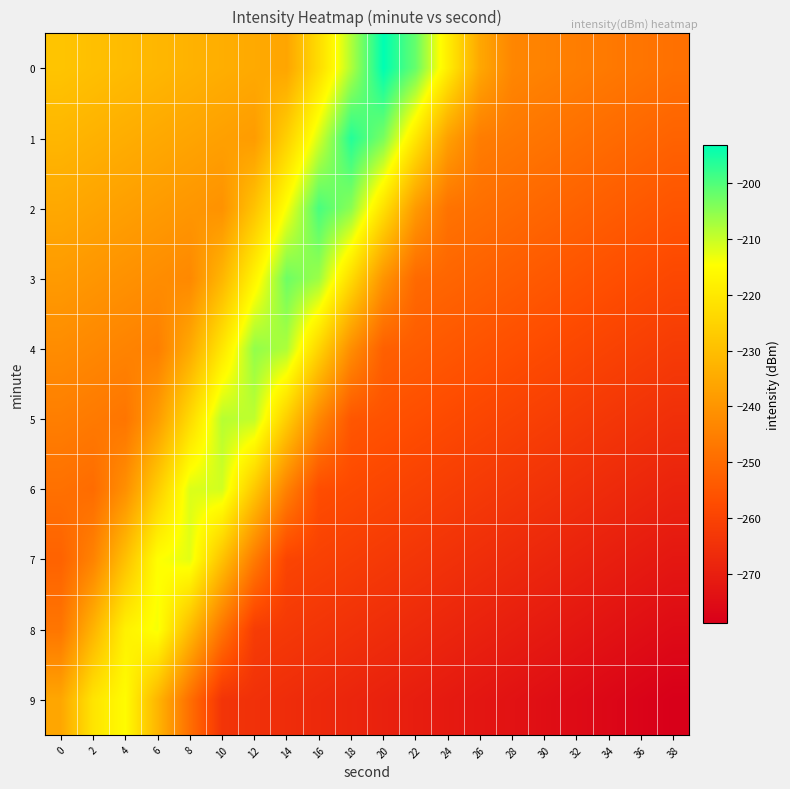

Which category has the highest value across all series?

20